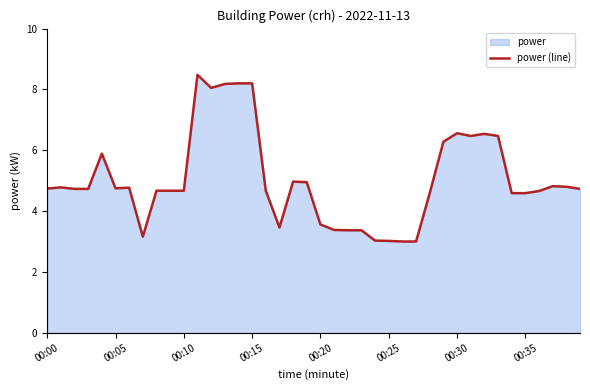

Where does the data first go above 4?

00:00